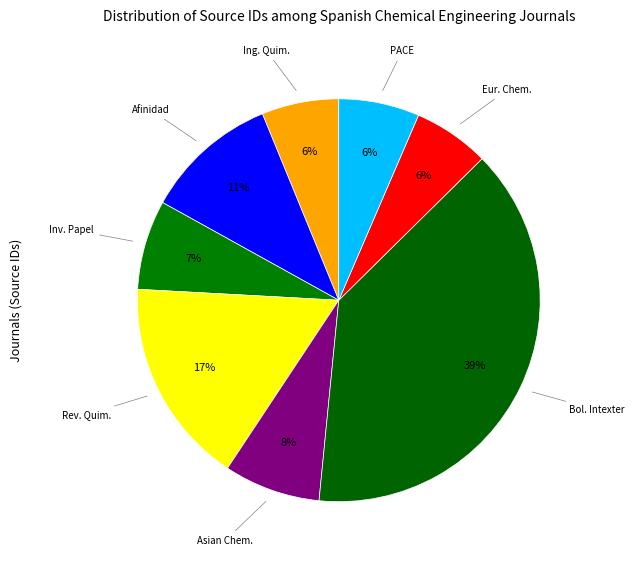

True or false: Ing. Quim. accounts for 6% of the total.

True